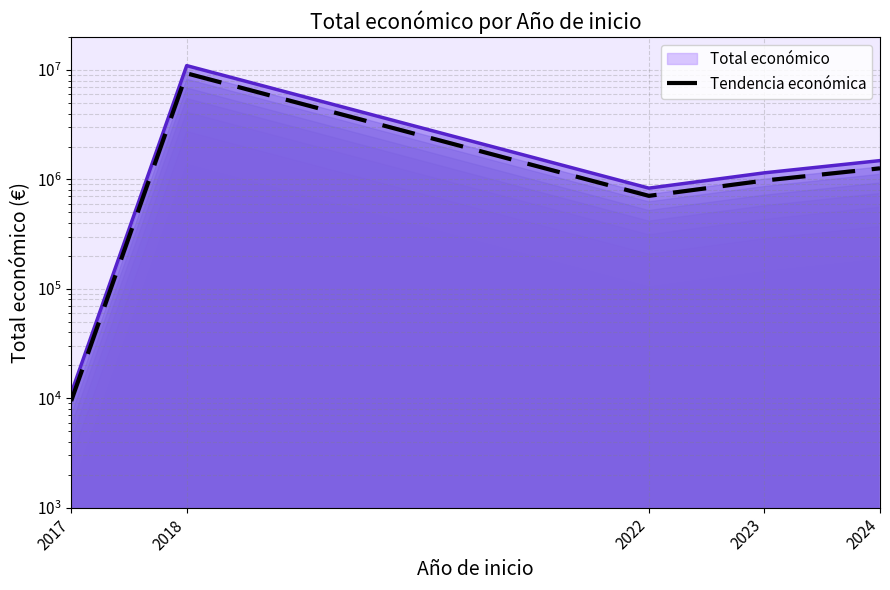

Rank the categories by value from highest to lowest.

2018, 2024, 2023, 2022, 2017